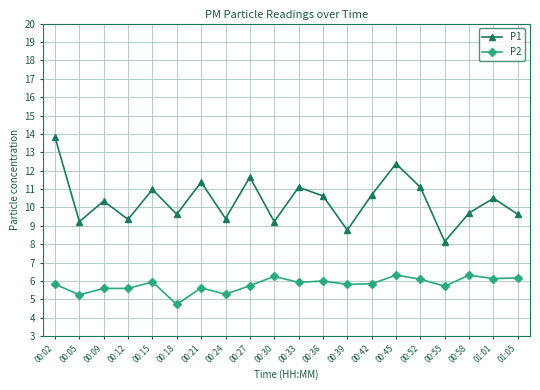

True or false: P2 has more than 1 points higher than both neighbors.

True